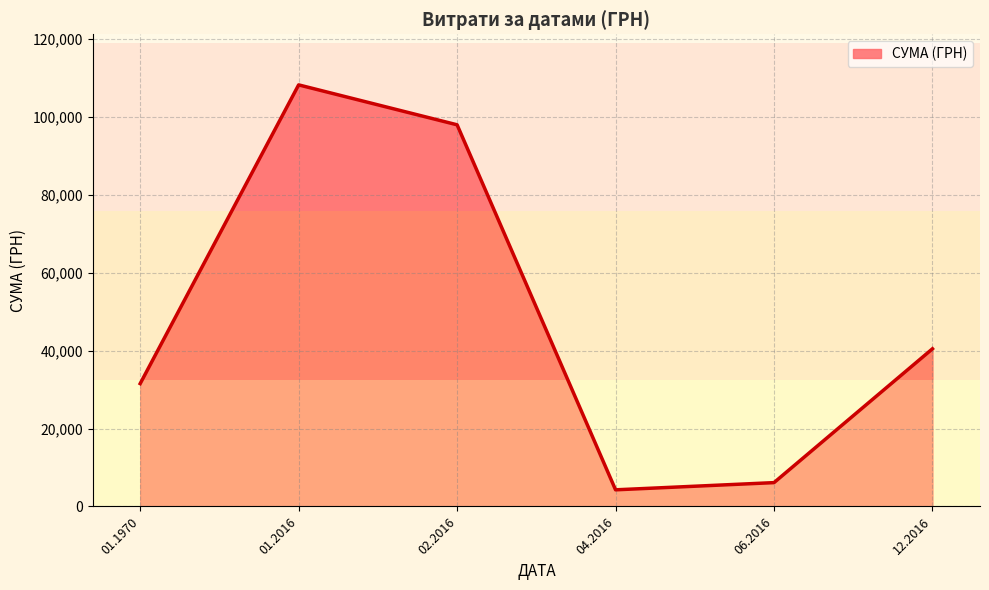

What is the change in value from 02.2016 to 04.2016?

-93761.7